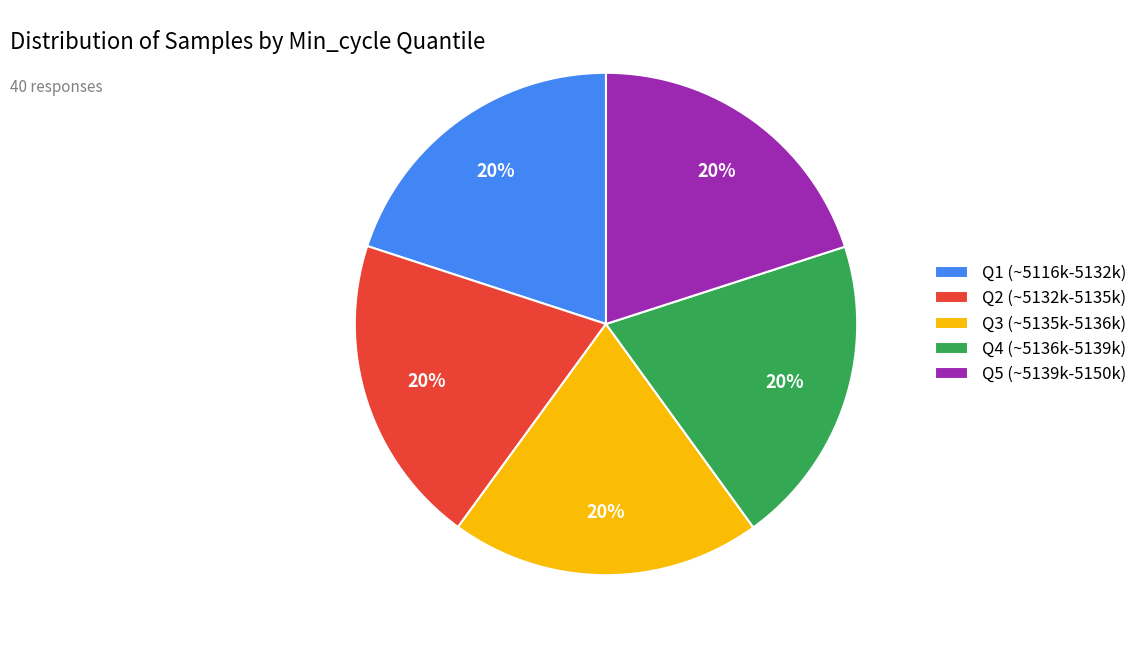

Does Q1 (~5116k-5132k) account for over 50% of the chart?

No